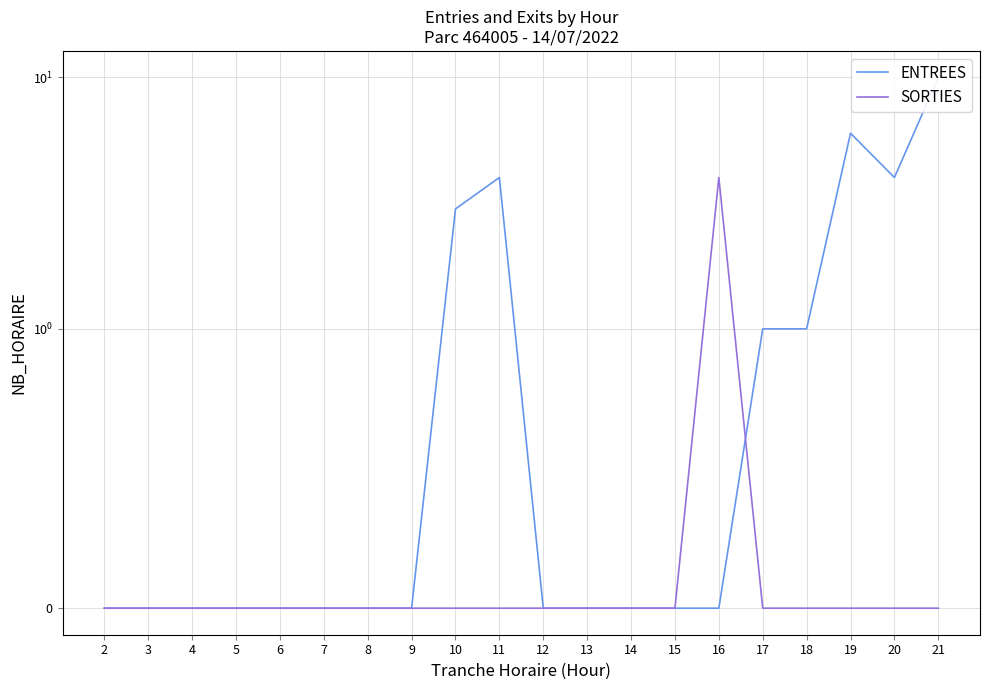

Where is the first local maximum for ENTREES?

11